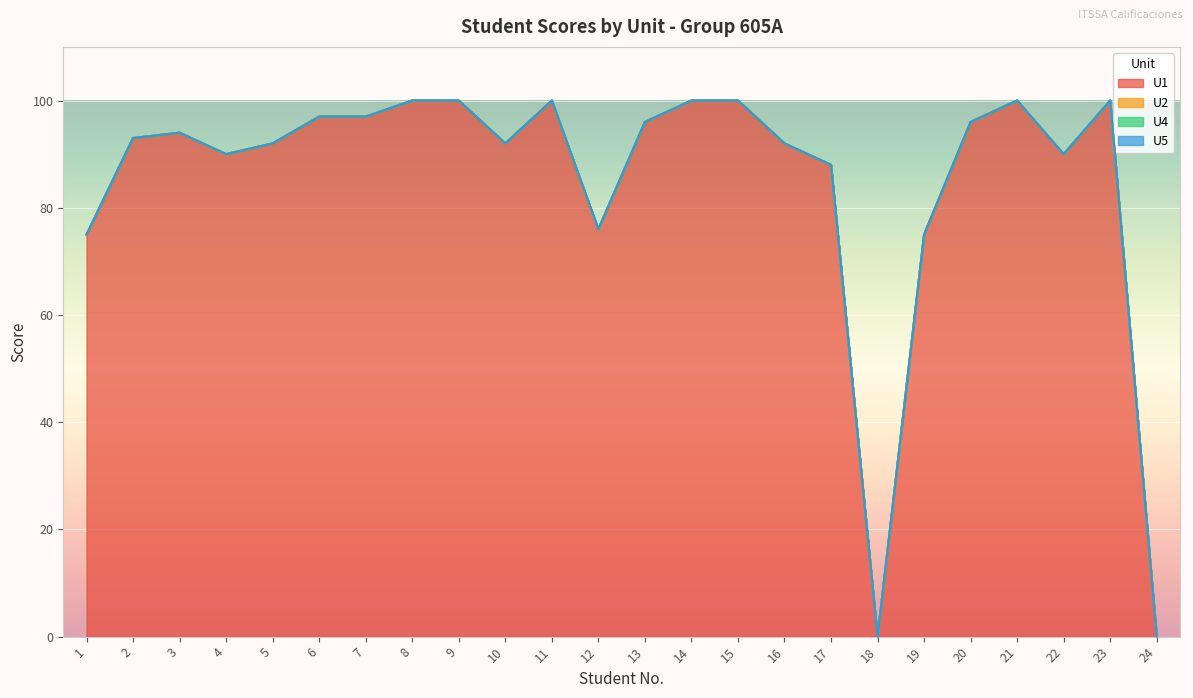

Count the number of data series in this chart.

4